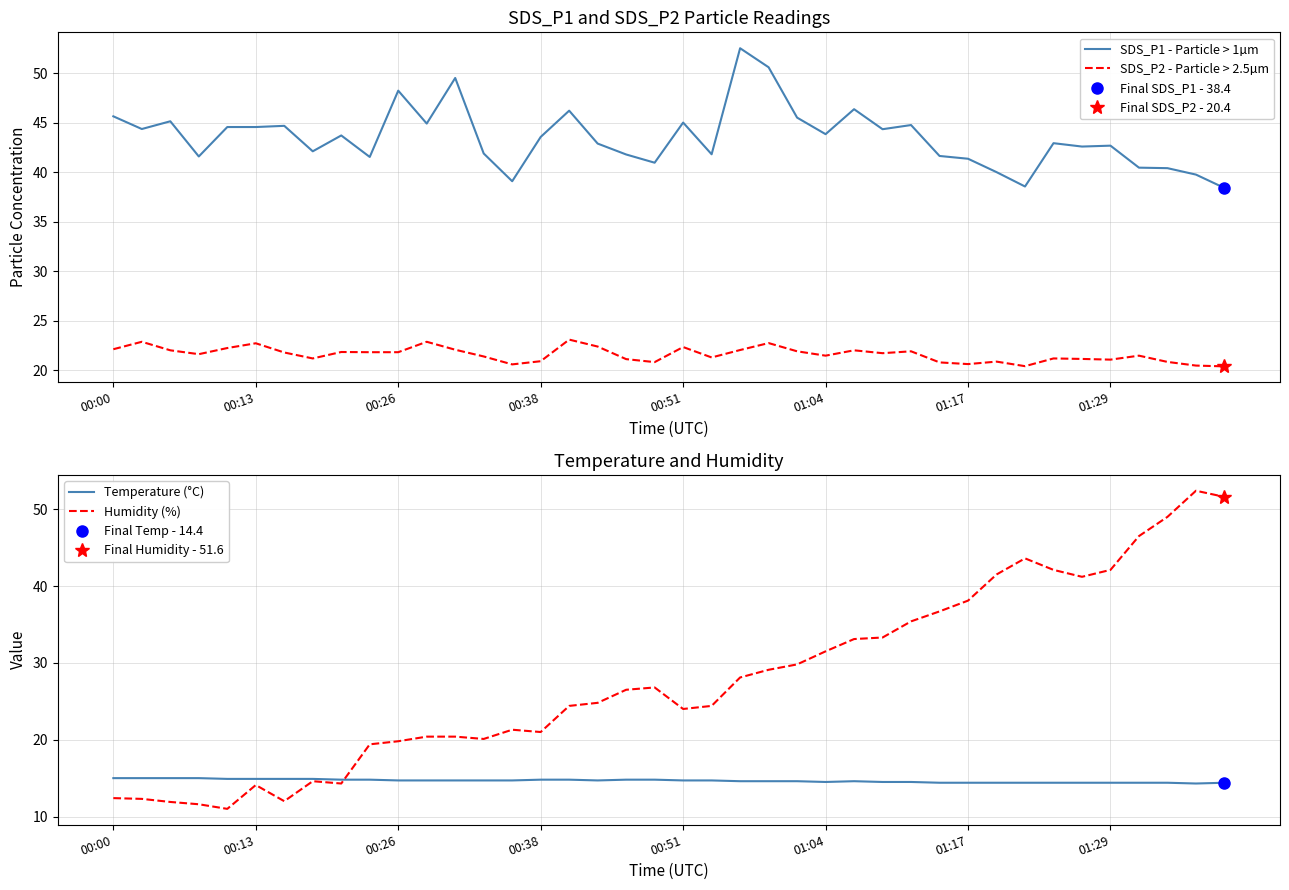

Which series has the widest spread of values?

Humidity (%)